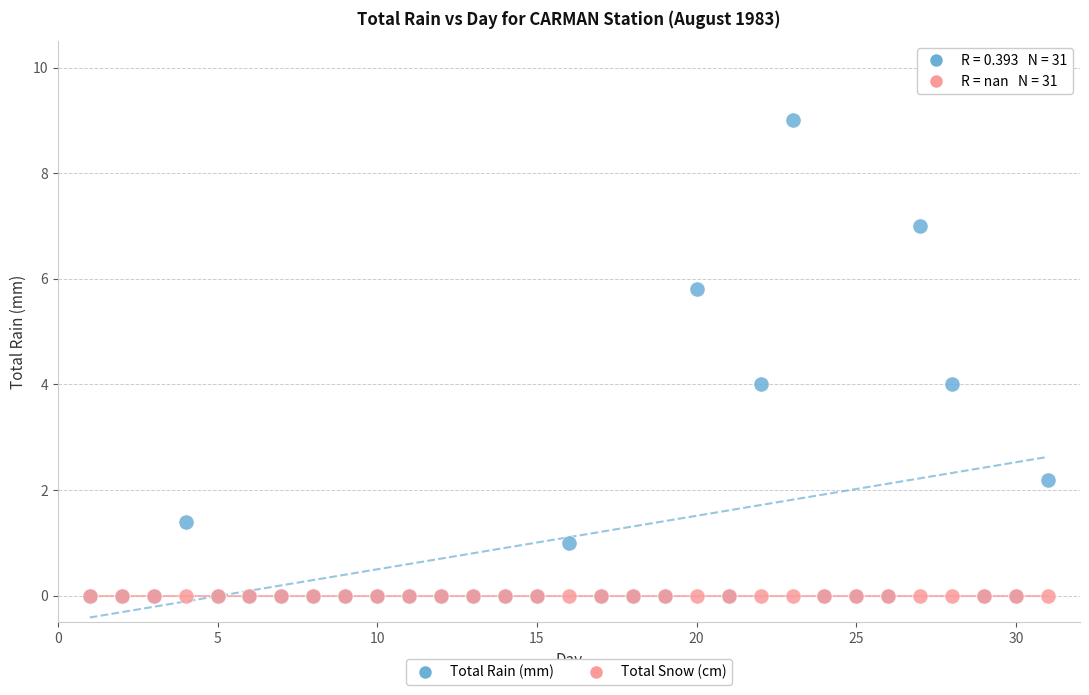

What are all the series names shown in the legend?

Total Rain (mm), Total Snow (cm)